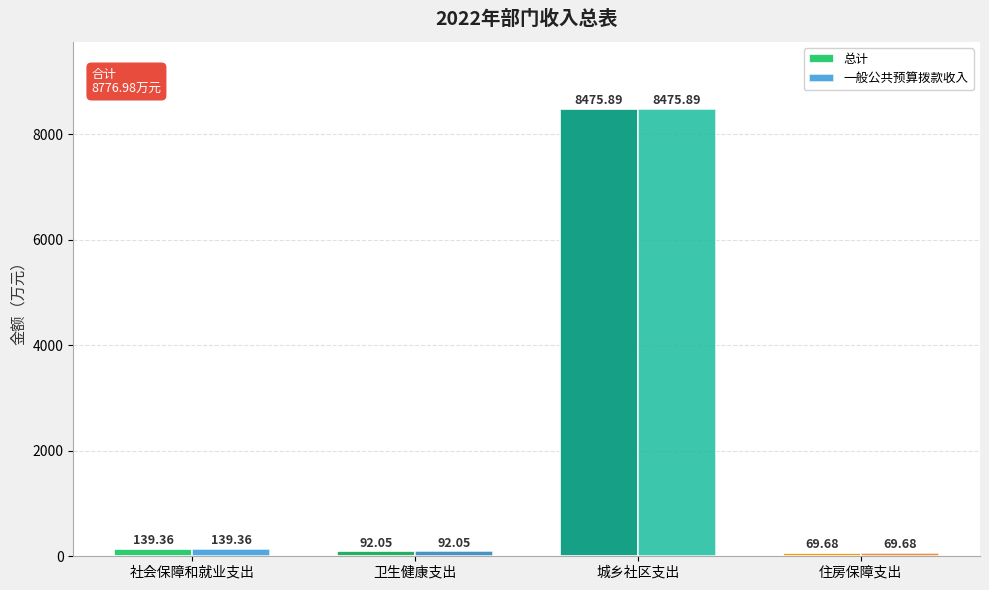

What is the label of the 1st bar from the right?

住房保障支出